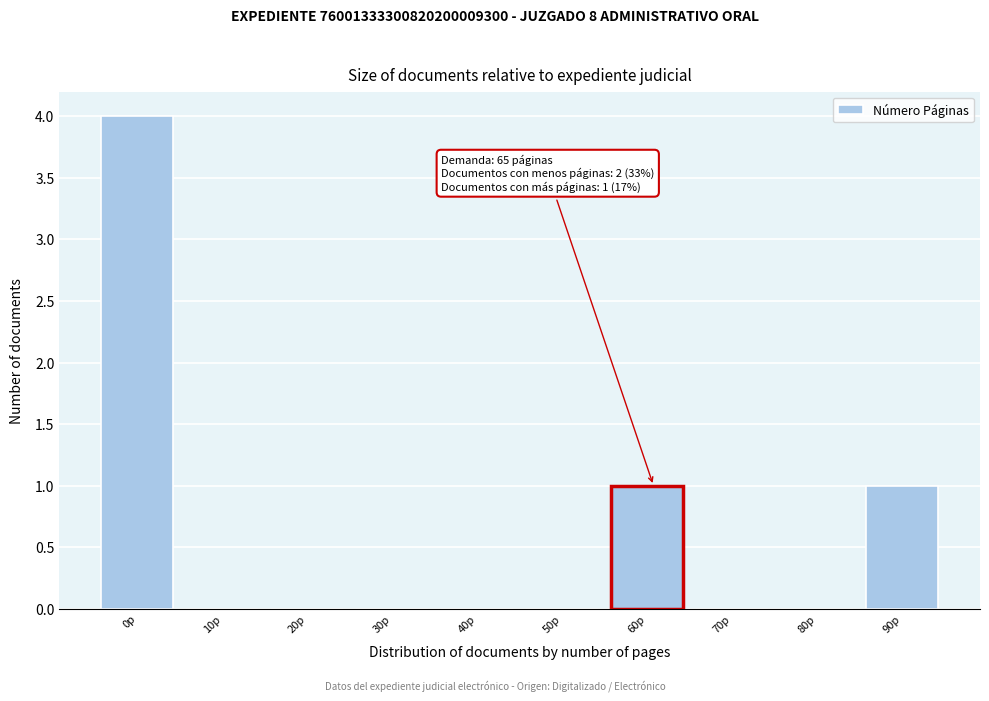

Reading right to left, list all the values displayed in this chart.

90p=1	80p=0	70p=0	60p=1	50p=0	40p=0	30p=0	20p=0	10p=0	0p=4